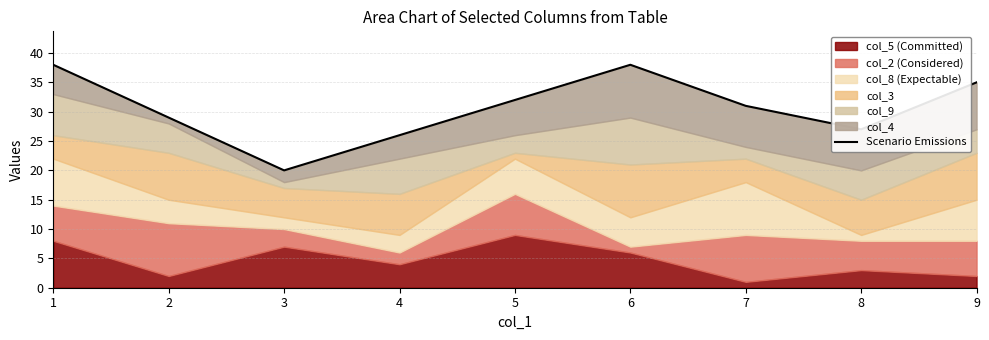

The chart shows a value of 20 at 3. True or false?

True